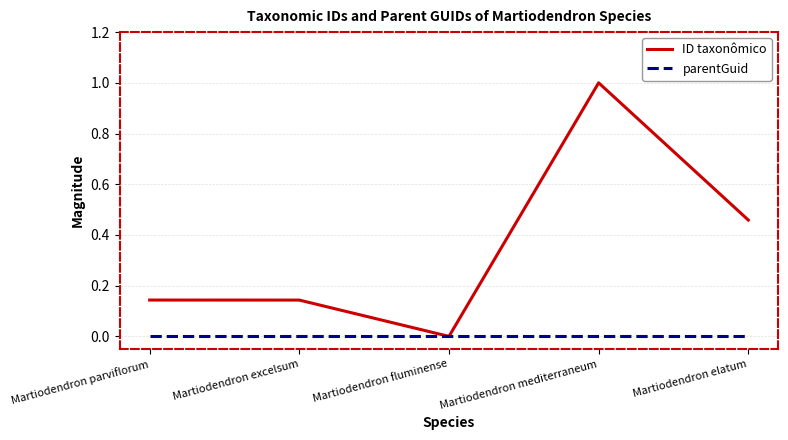

The value of ID taxonômico at Martiodendron mediterraneum is 0.5. True or false?

False